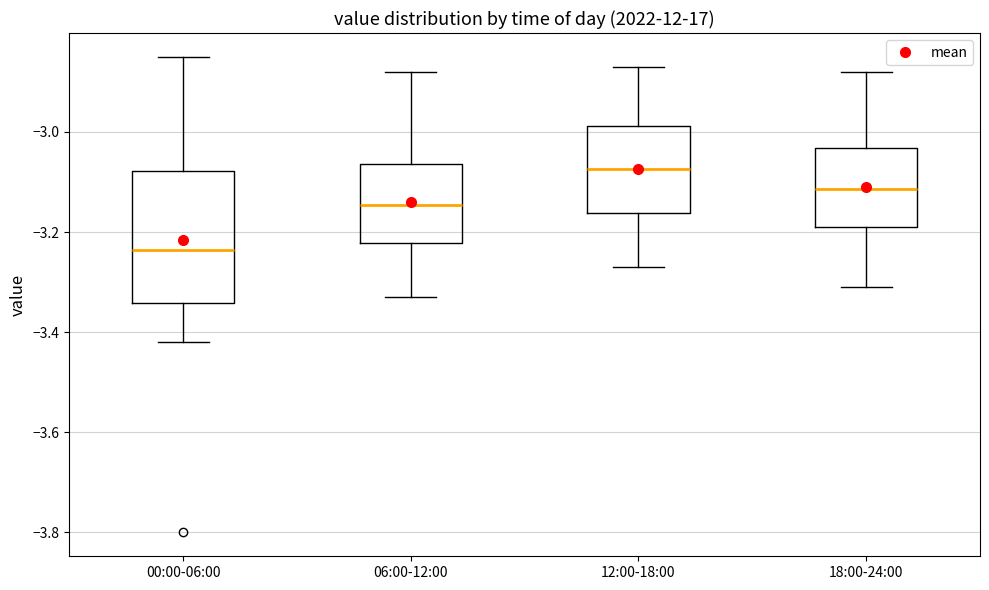

Where is the lower edge of the box for 12:00-18:00 on the y-axis? The values are not printed on the chart, so give them approximately, as read against the axis.

-3.16